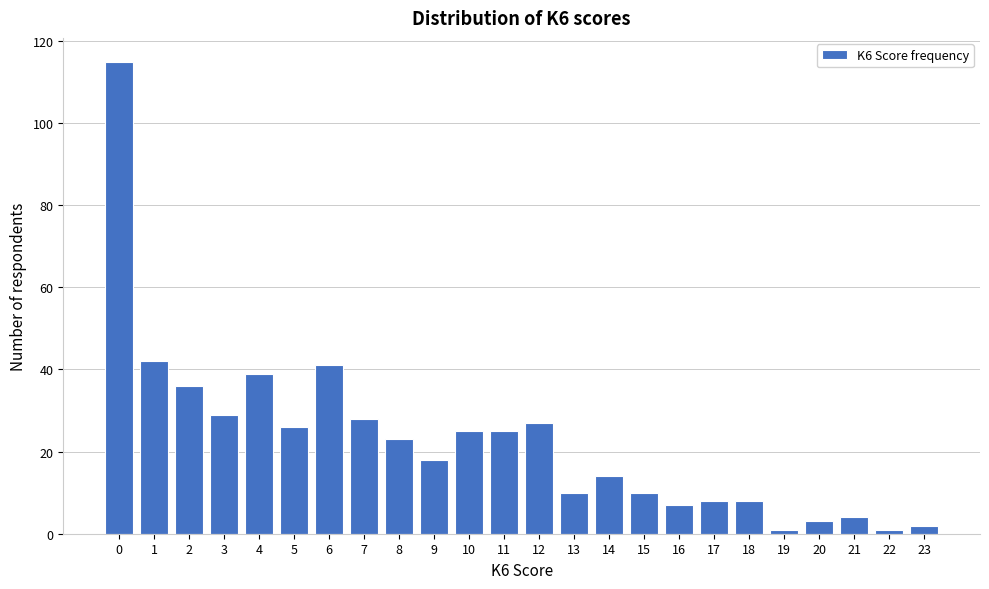

Reading left to right, what are all the values shown in this chart?

0=115	1=42	2=36	3=29	4=39	5=26	6=41	7=28	8=23	9=18	10=25	11=25	12=27	13=10	14=14	15=10	16=7	17=8	18=8	19=1	20=3	21=4	22=1	23=2